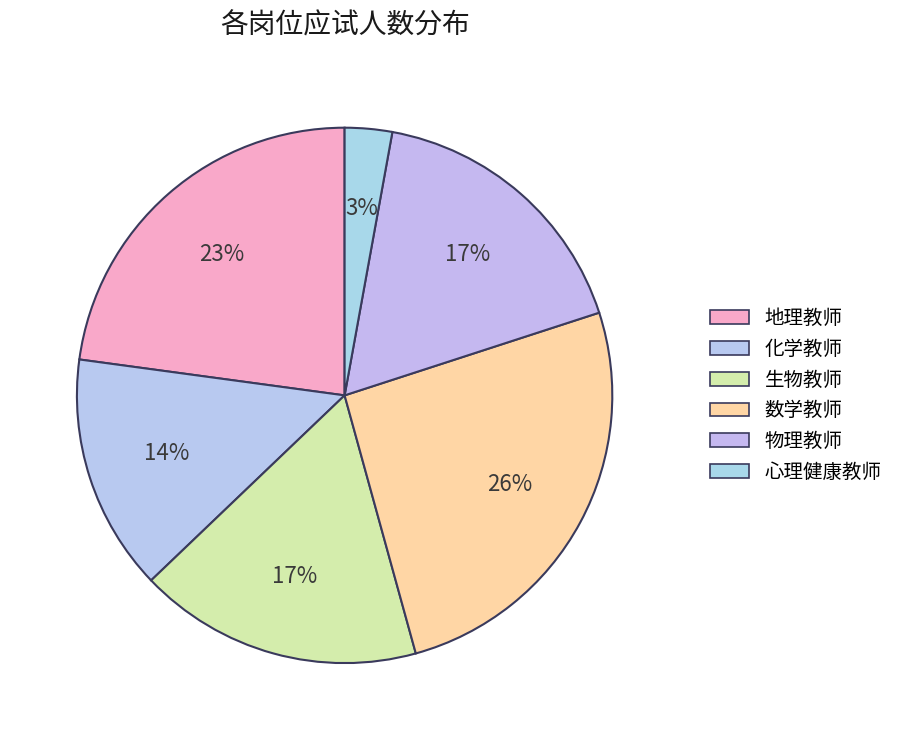

To the nearest percent, what portion does 生物教师 represent?

17%